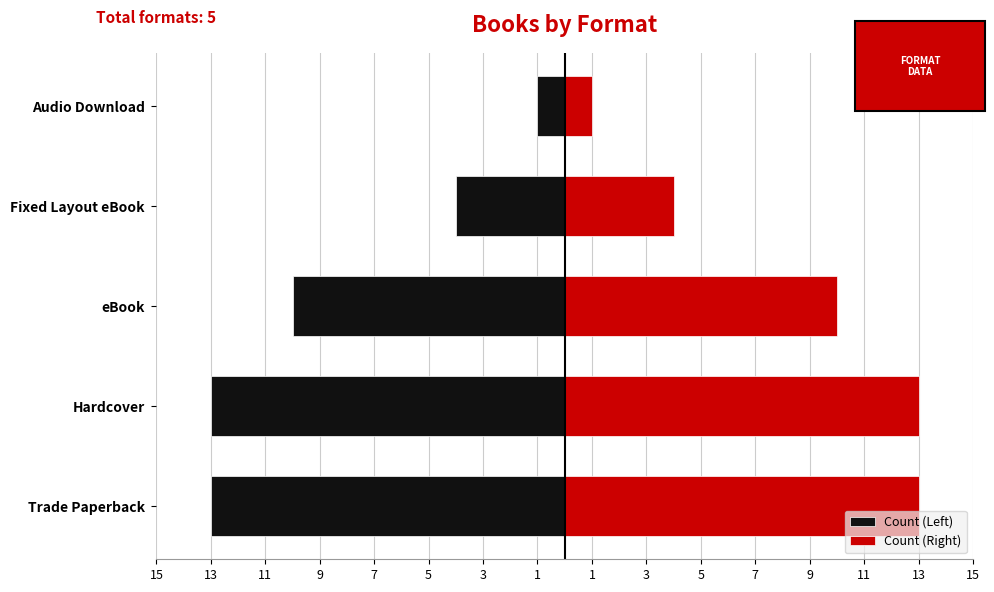

Reading left to right, extract all data points from this chart.

Count (Left): -13	-13	-10	-4	-1
Count (Right): 13	13	10	4	1